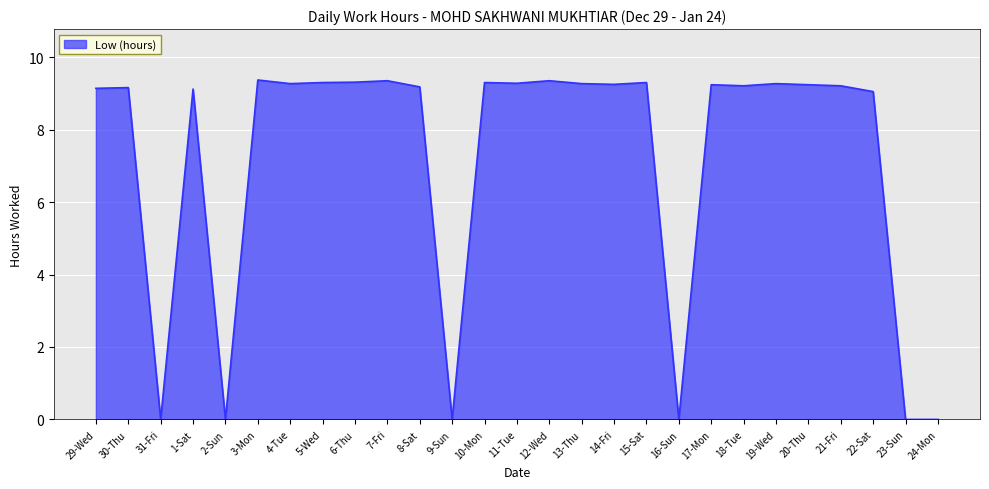

Is it true that the value at 6-Thu is 9.3?

True